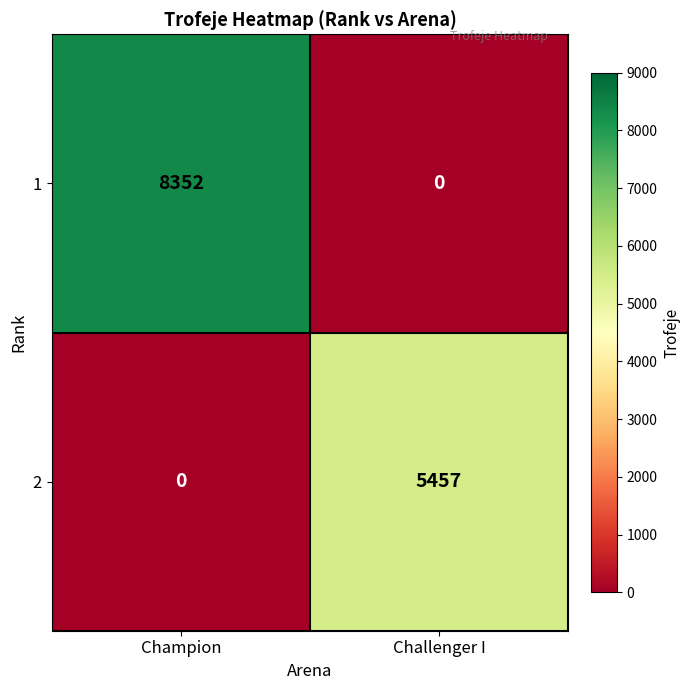

Between Champion and Challenger I, which series saw the biggest shift?

1